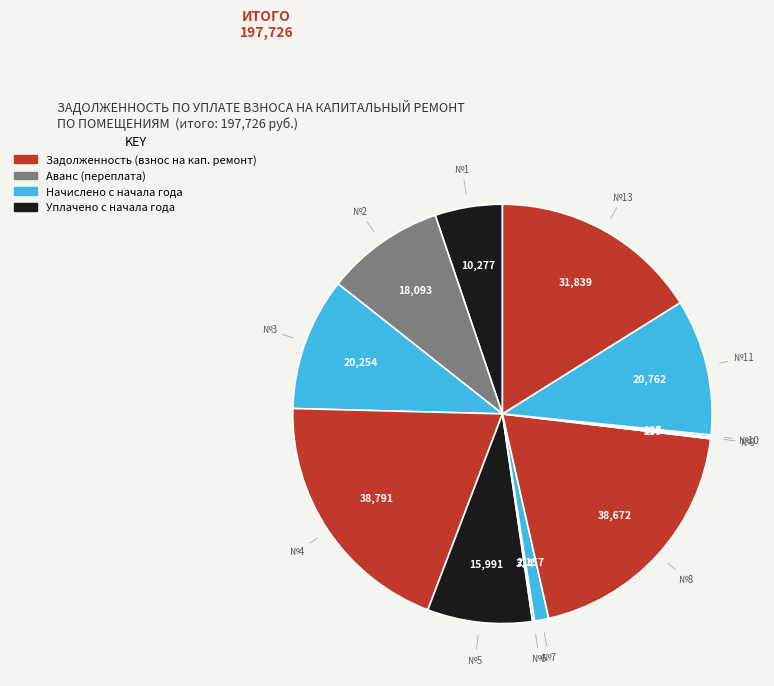

How many segments does this pie chart have?

12